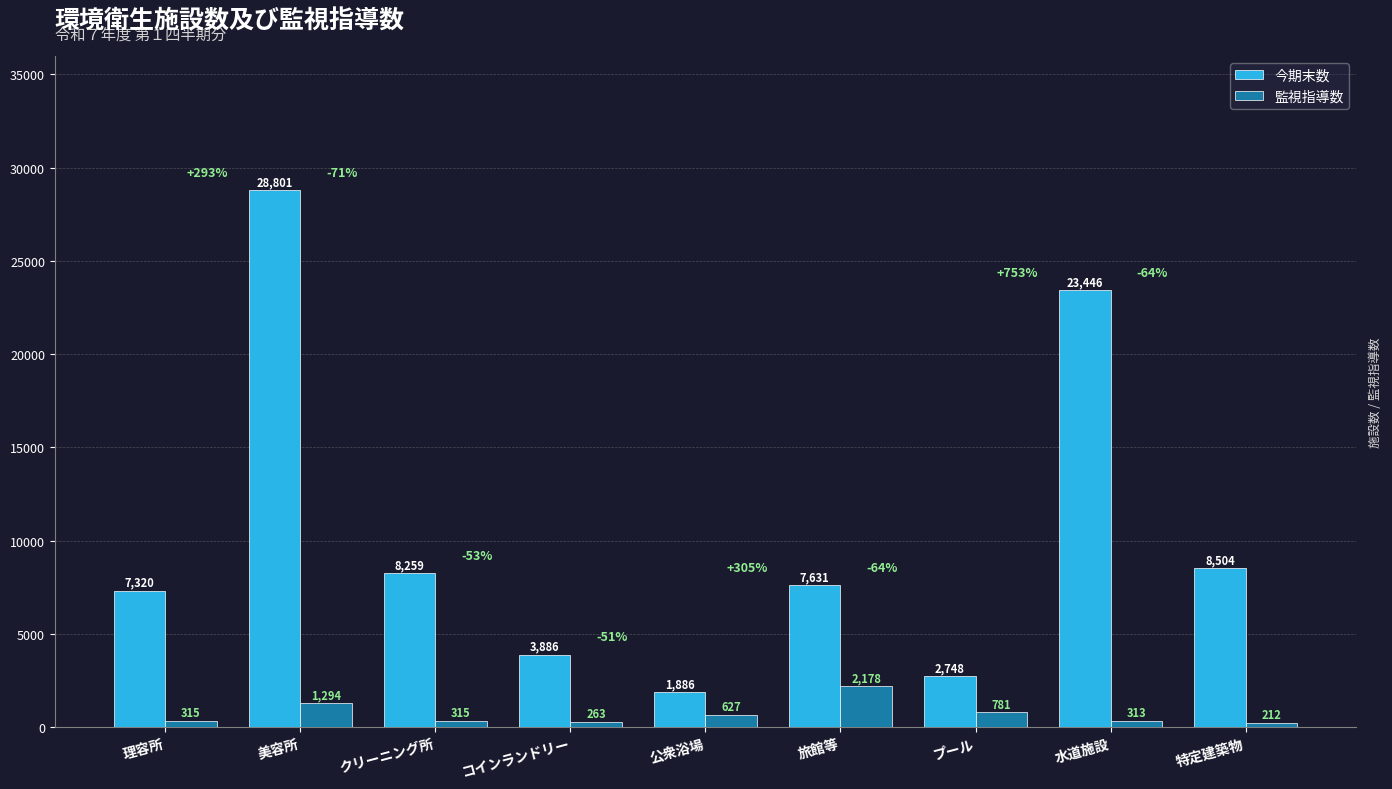

List the labels in order of 今期末数 value, smallest first.

公衆浴場, プール, コインランドリー, 理容所, 旅館等, クリーニング所, 特定建築物, 水道施設, 美容所